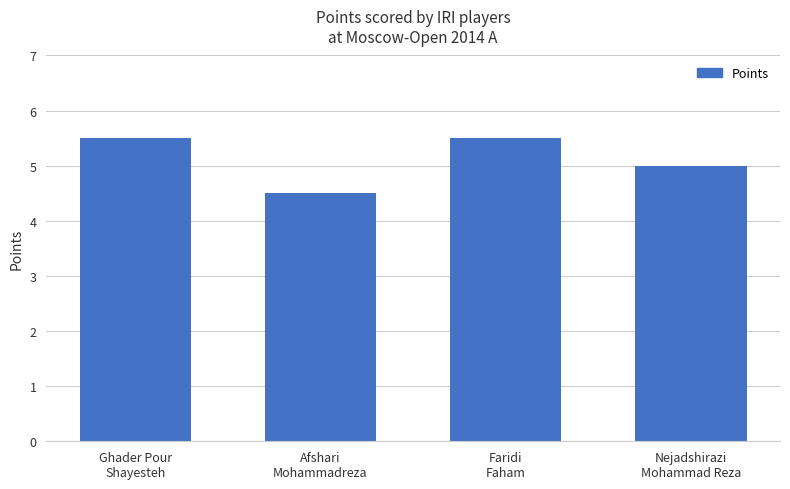

Approximately how many times larger is the value at Nejadshirazi
Mohammad Reza compared to Faridi
Faham?

0.9